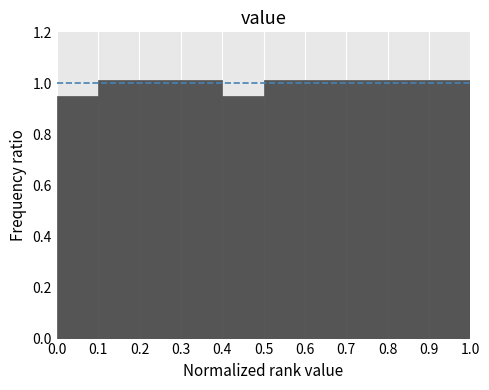

What is the height of the bar covering 0.4 to 0.5 on the x-axis? The values are not printed on the chart, so give them approximately, as read against the axis.

0.94